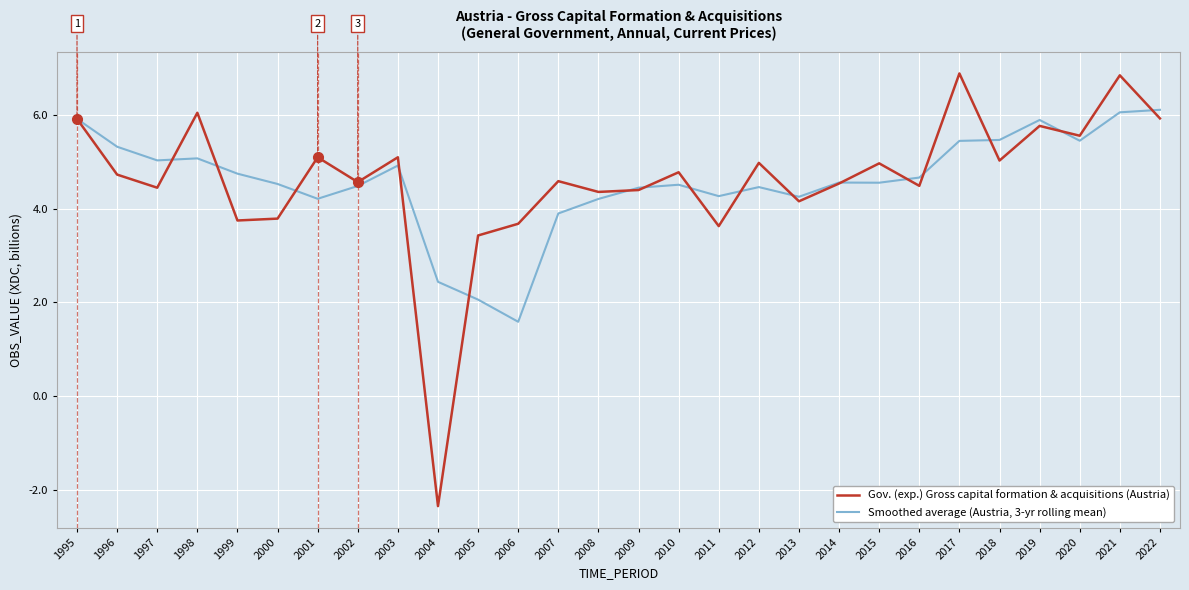

Count the number of categories in the chart.

28